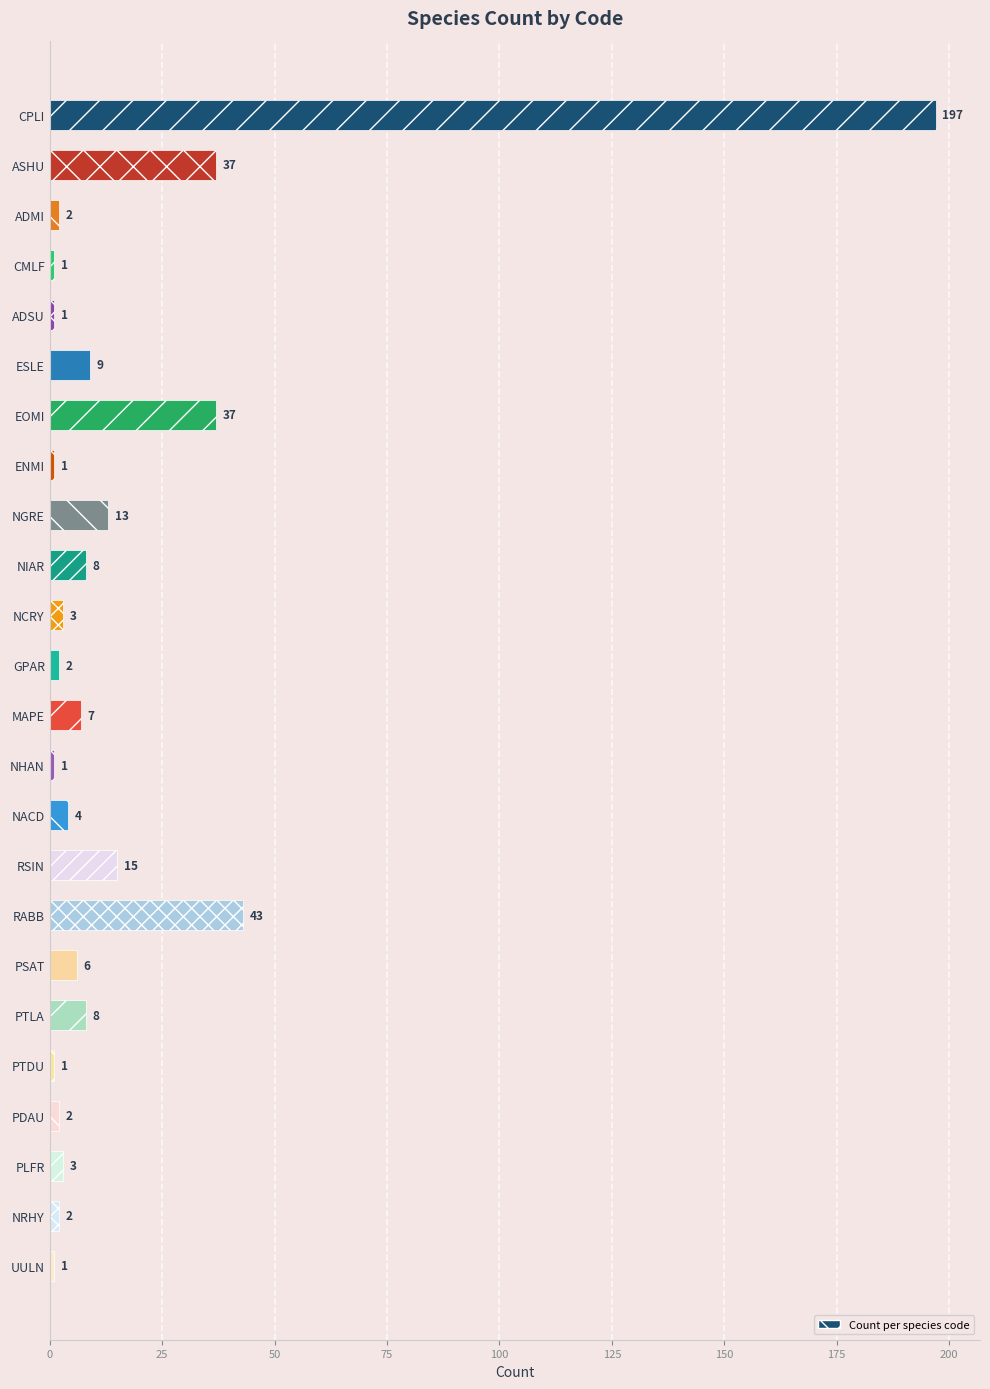

What is the greatest value displayed?

197